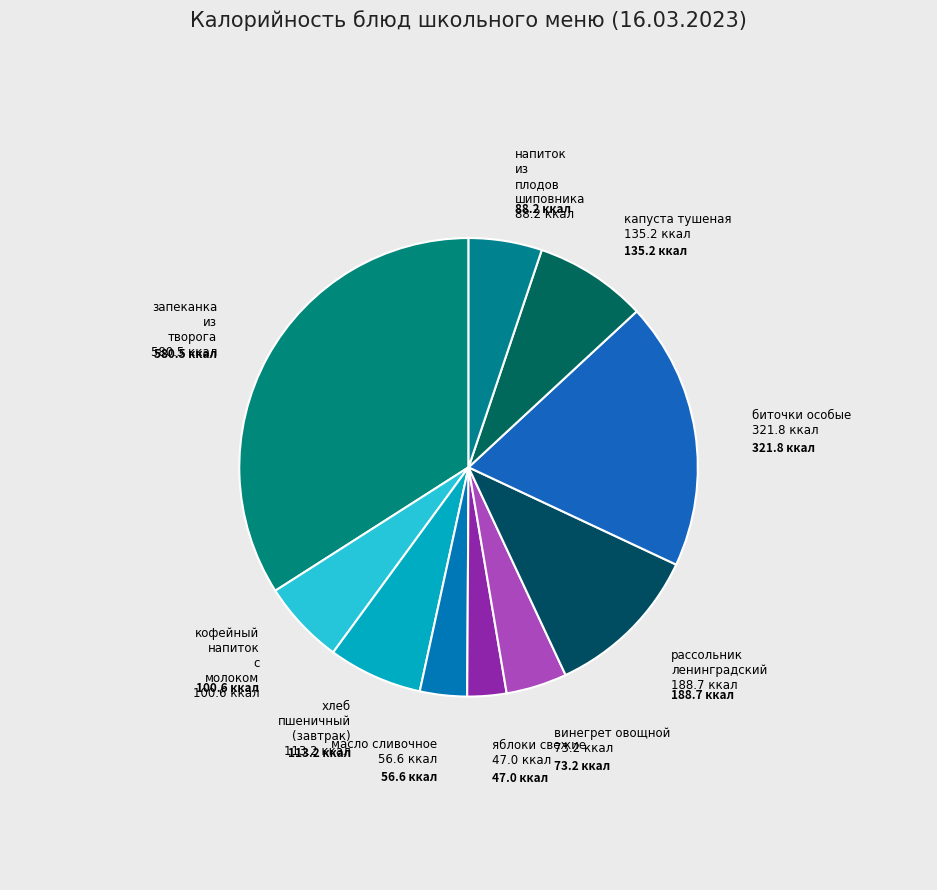

Rank the categories by value from lowest to highest.

яблоки свежие, масло сливочное, винегрет овощной, напиток из плодов шиповника, кофейный напиток с молоком, хлеб пшеничный (завтрак), капуста тушеная, рассольник ленинградский, биточки особые, запеканка из творога